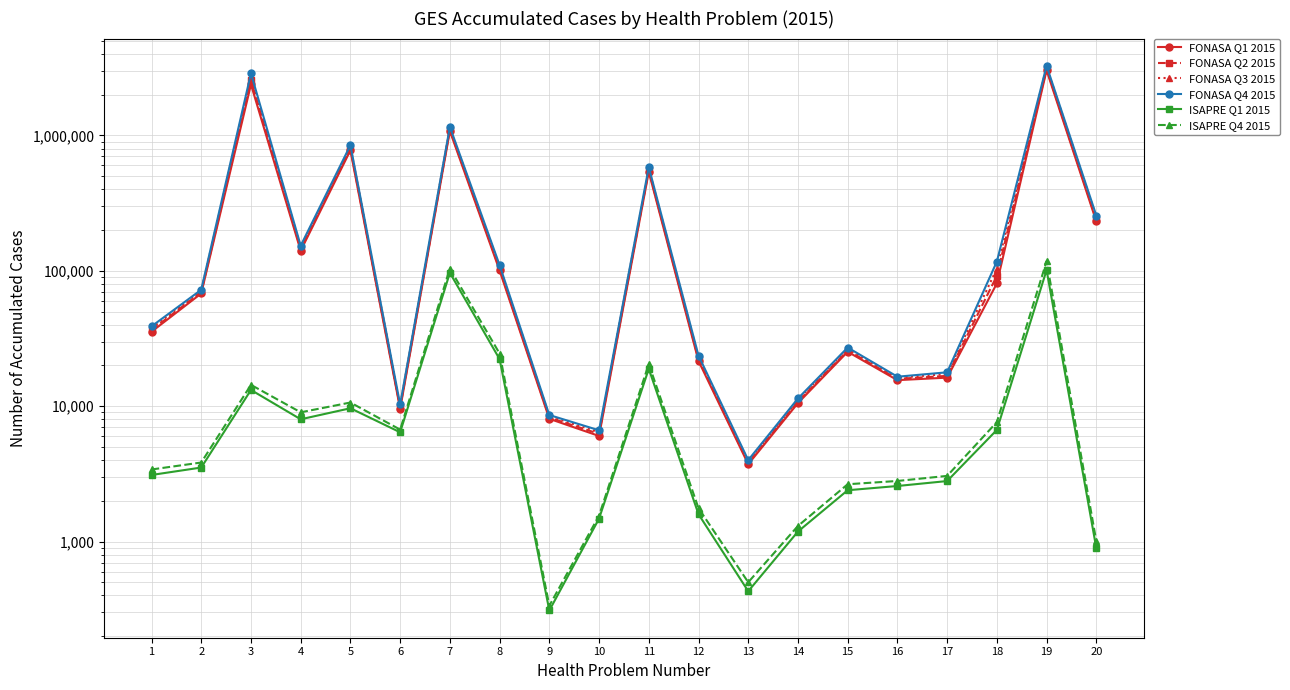

List the labels in order of FONASA Q3 2015 value, smallest first.

13, 10, 9, 6, 14, 16, 17, 12, 15, 1, 2, 18, 8, 4, 20, 11, 5, 7, 3, 19